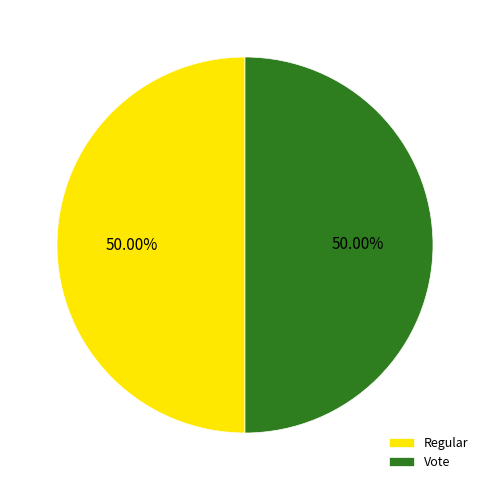

Combined, do Regular and Vote account for over 50%?

Yes